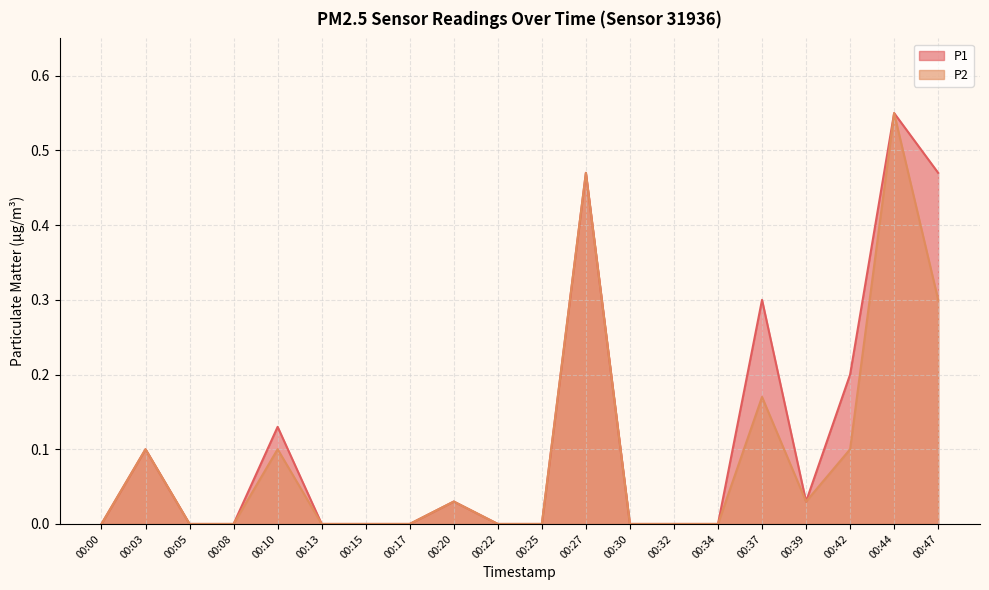

What is the highest value of the P2 series?

0.6